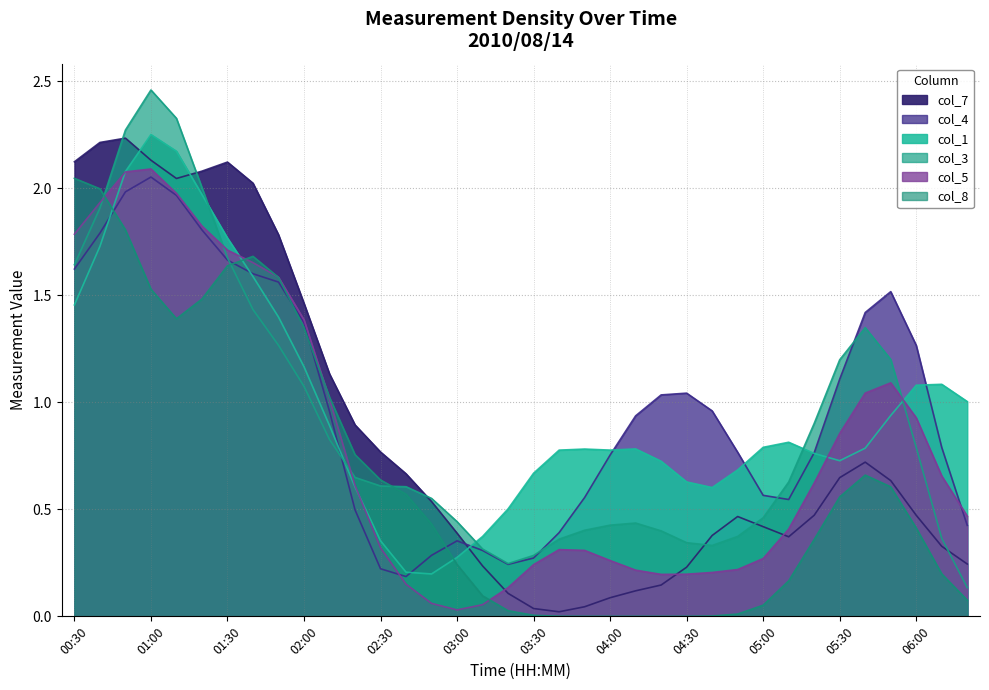

True or false: col_5 has a value of 0.9 at 05:10.

False